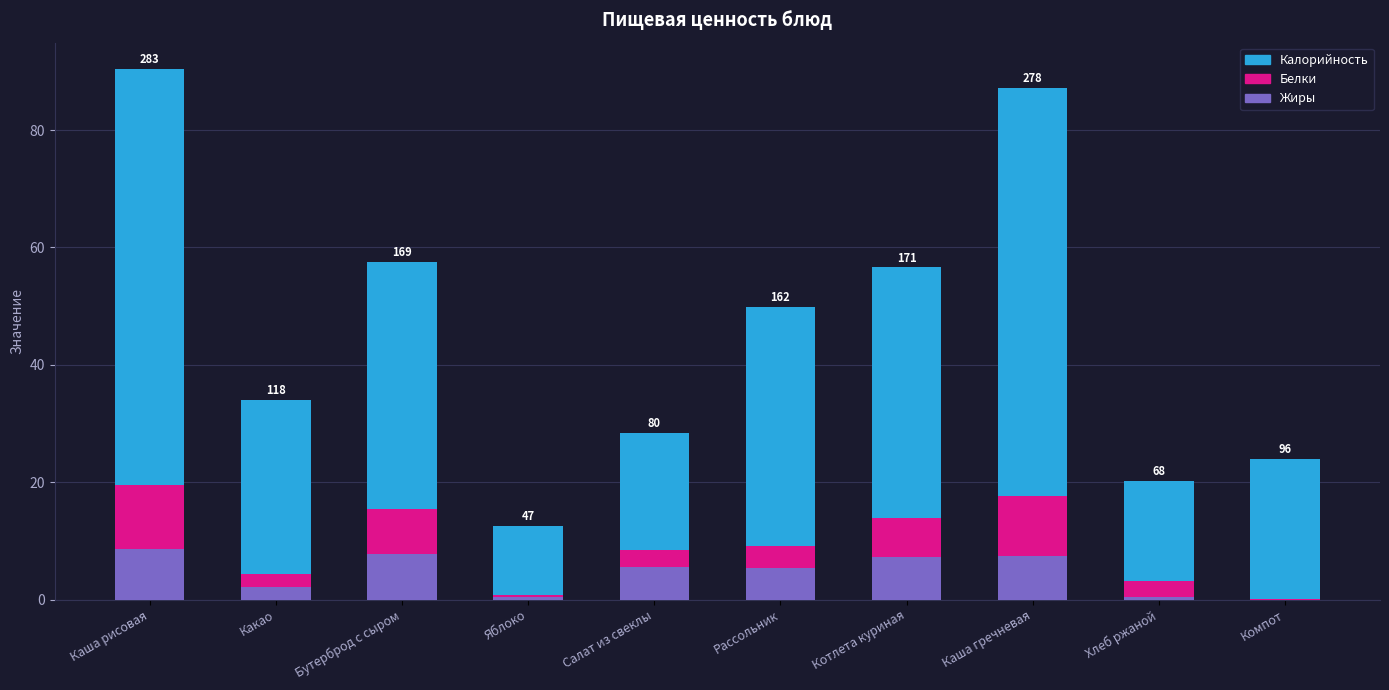

The value of Жиры at Салат из свеклы is 5.6. True or false?

True